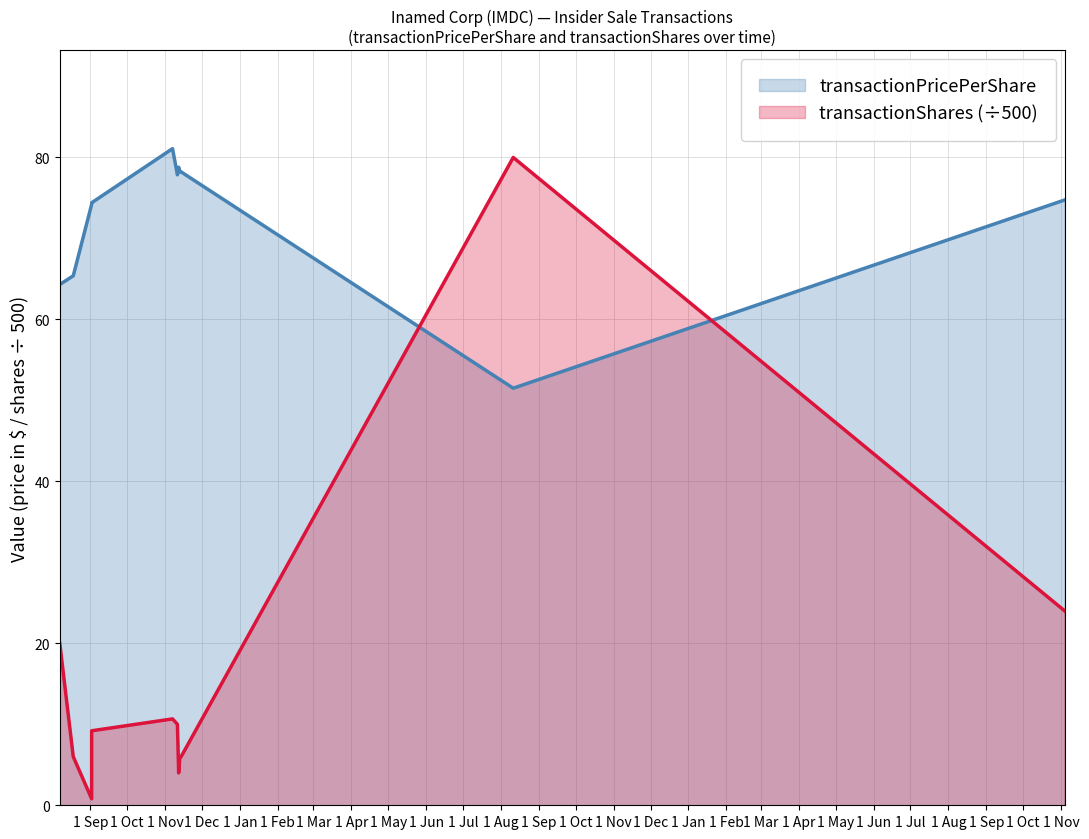

What is the difference between the second highest and minimum values in the transactionPricePerShare series?

27.3